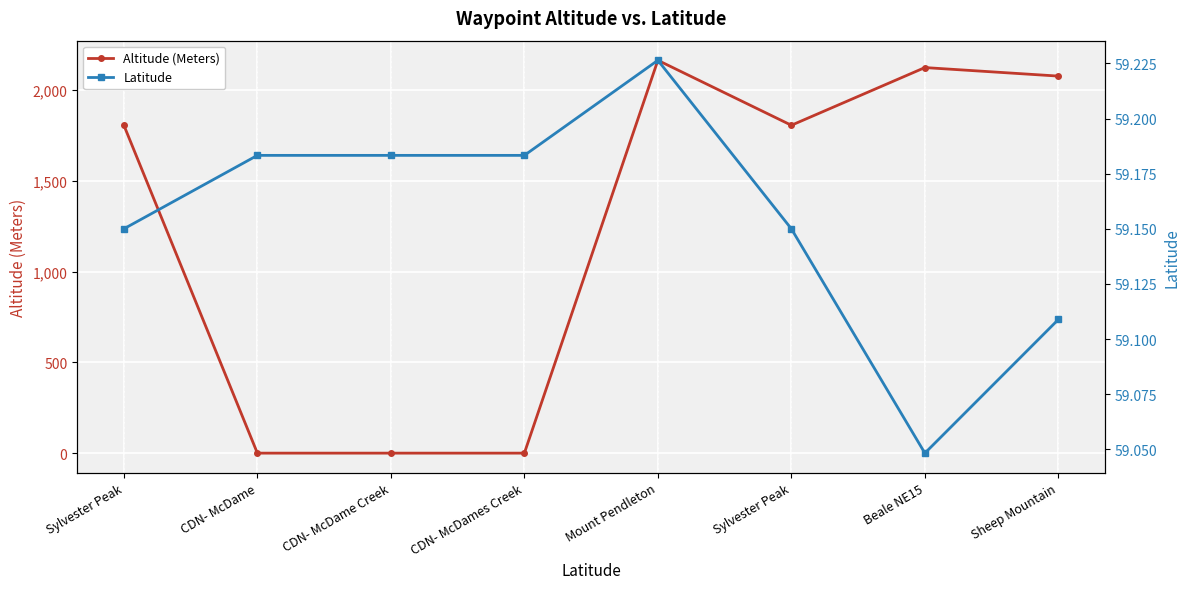

True or false: Latitude has more than 0 interior local peaks.

True